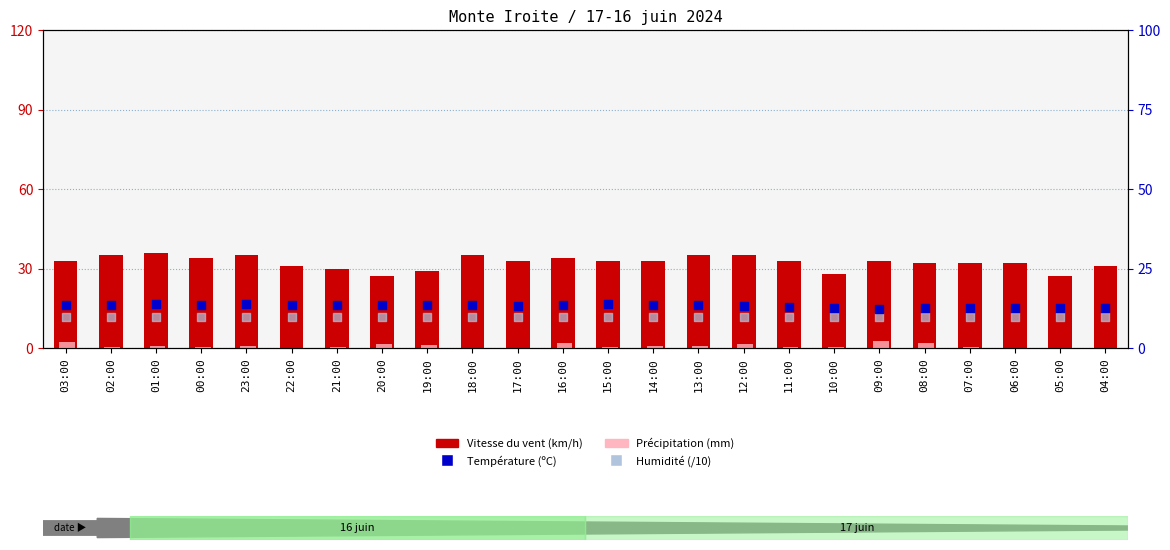

Is the value of Précipitation (mm) at 16:00 greater than the value of Température (ºC) at 12:00?

No